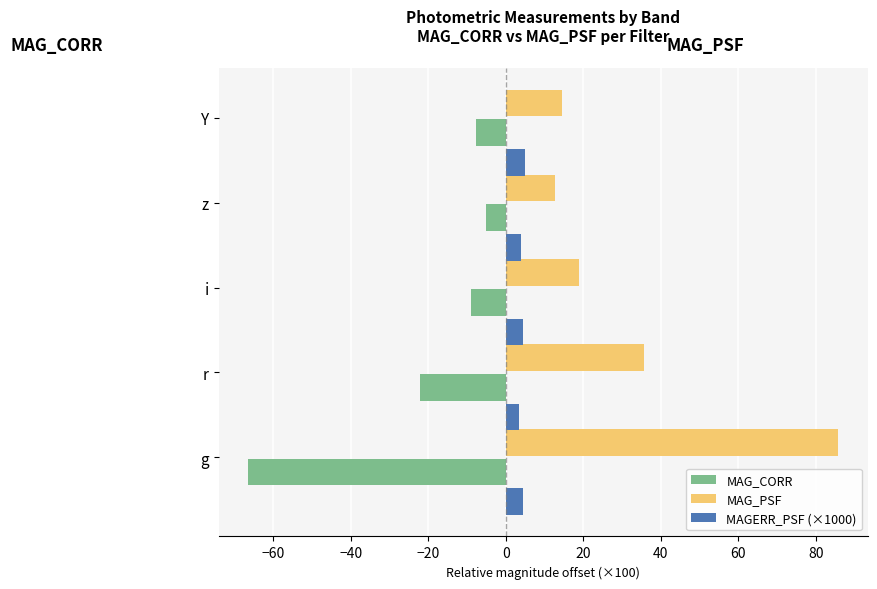

What is the average value of the MAG_PSF series?

33.5